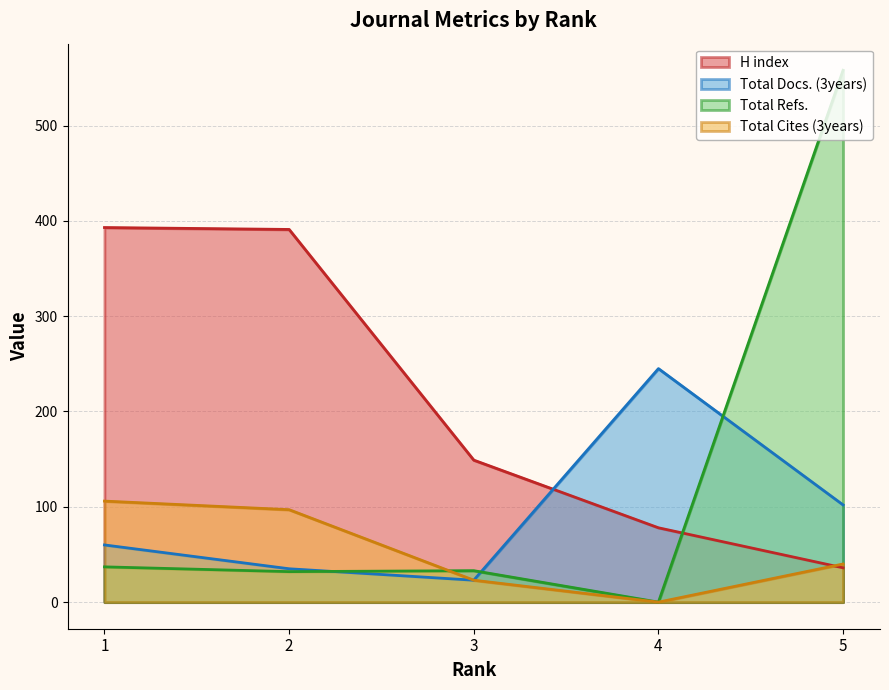

True or false: H index has more than 1 points higher than both neighbors.

False